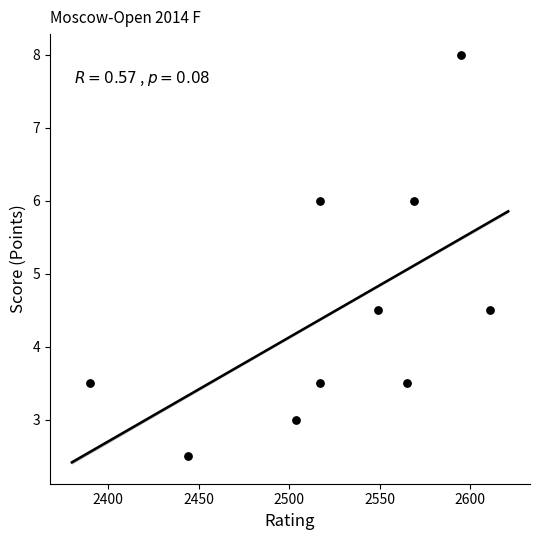

What is the range of X values (max minus min)?

221.0